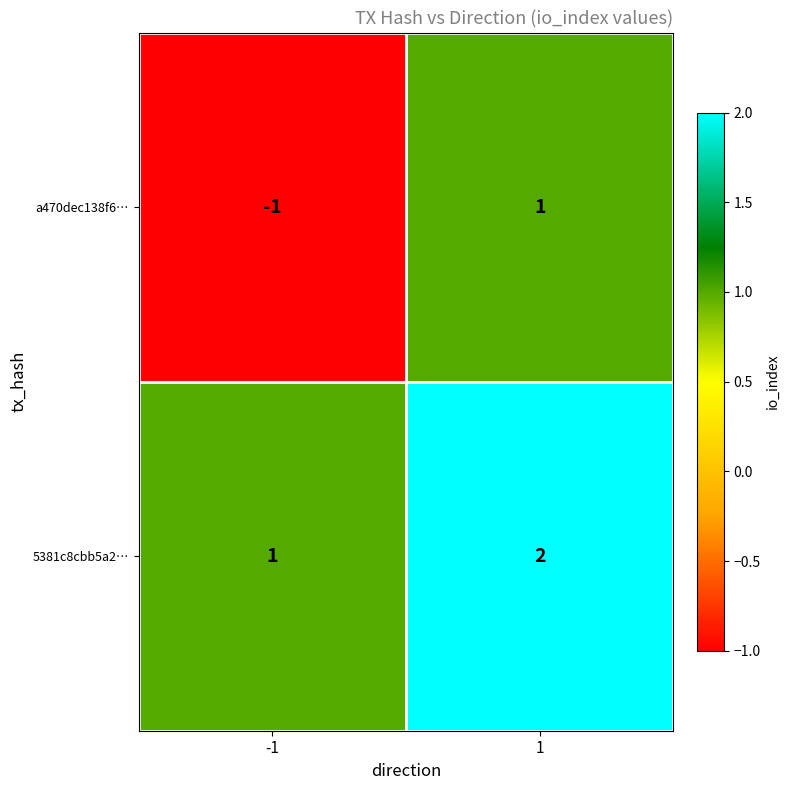

What is the sum of all 5381c8cbb5a2… values?

3